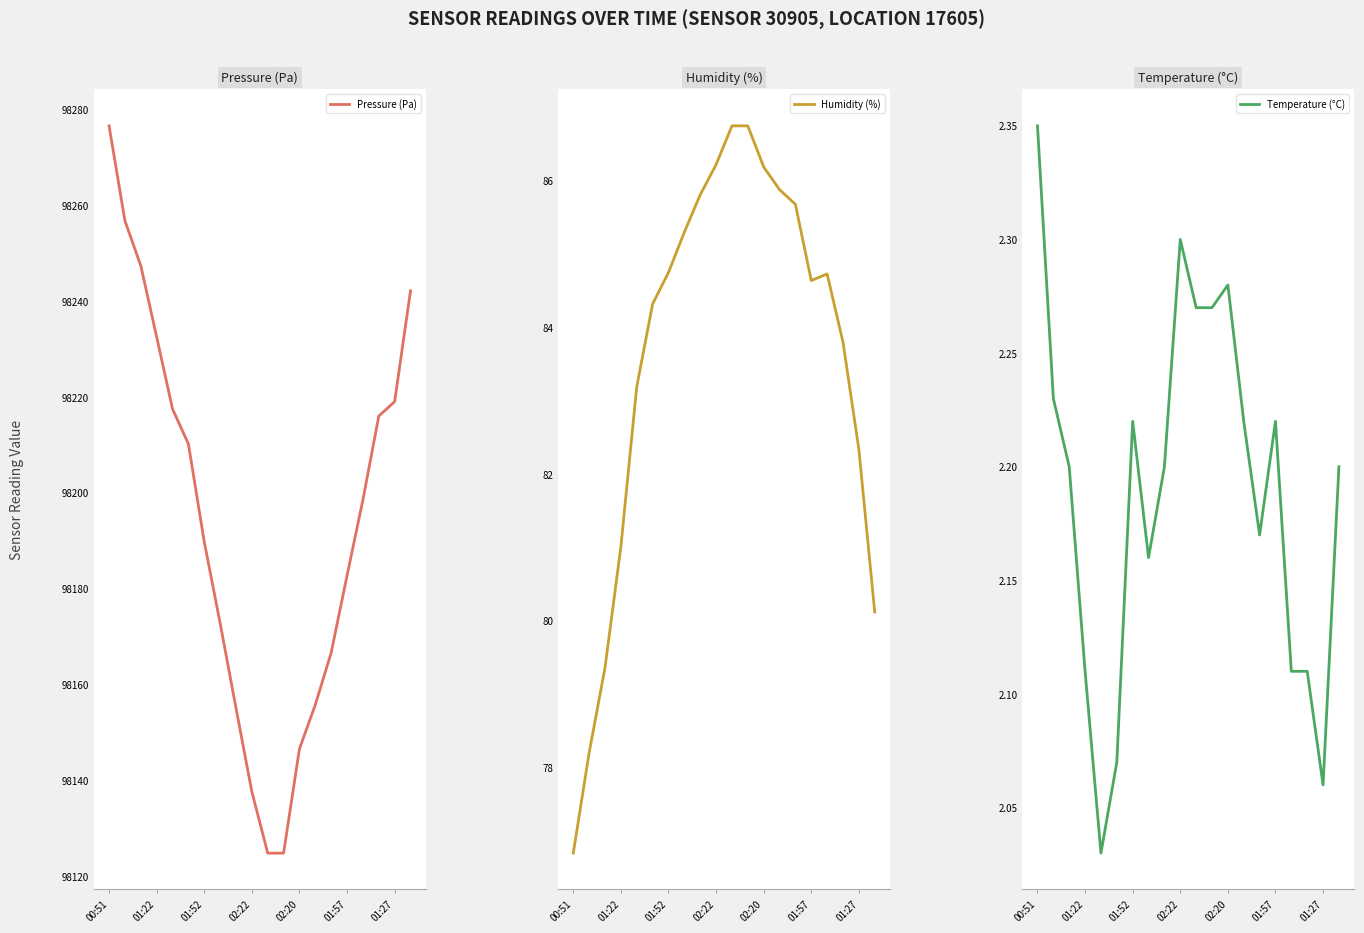

How many lines are shown in the chart?

3